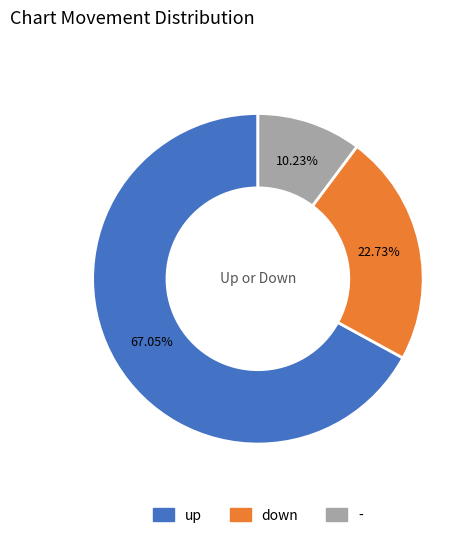

Rank the categories by value from highest to lowest.

up, down, -